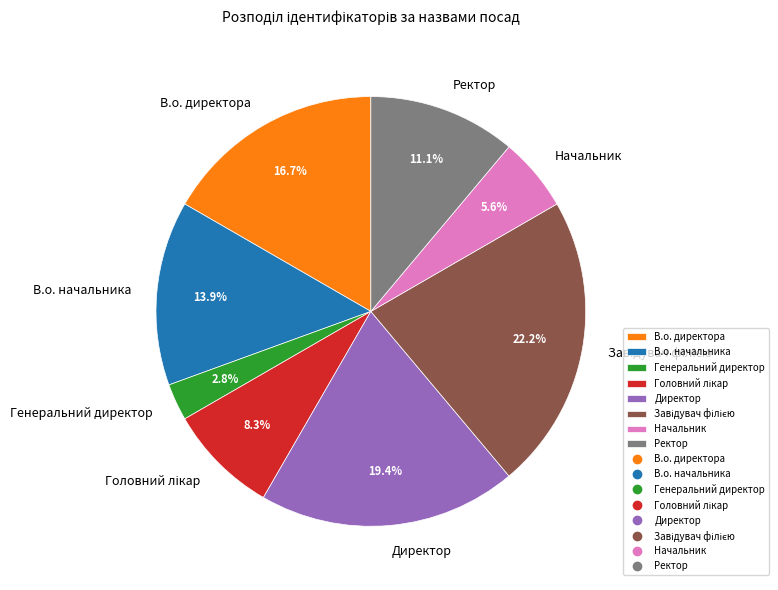

Combined, what portion of the pie is Начальник and Директор?

25.0%